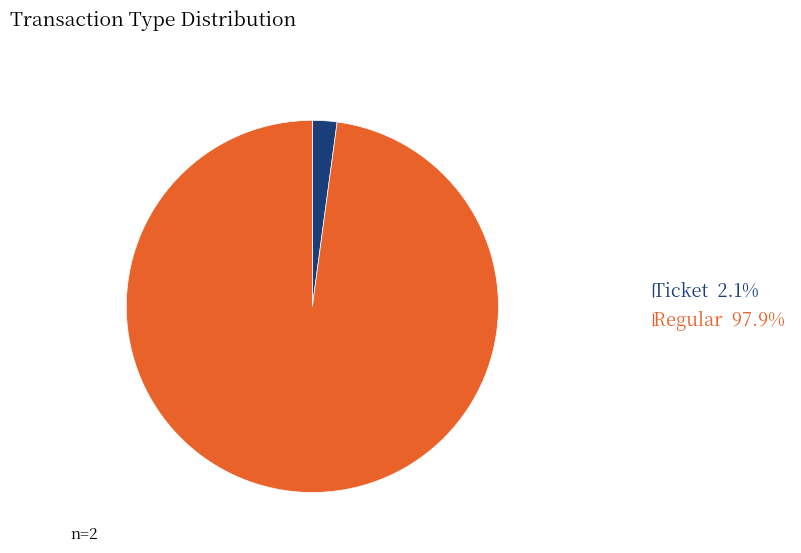

Do Ticket and Regular together represent more than half of the pie?

Yes